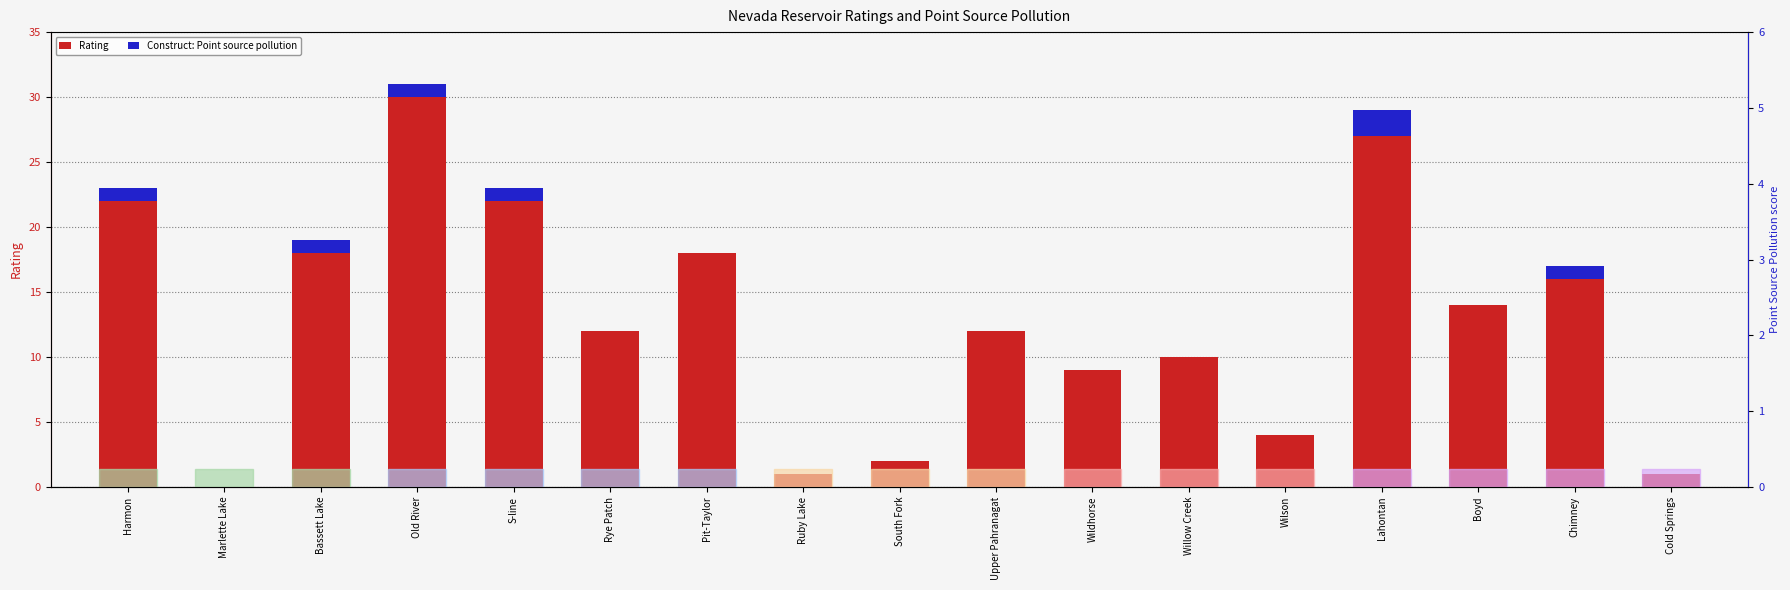

How many groups of bars are there?

17